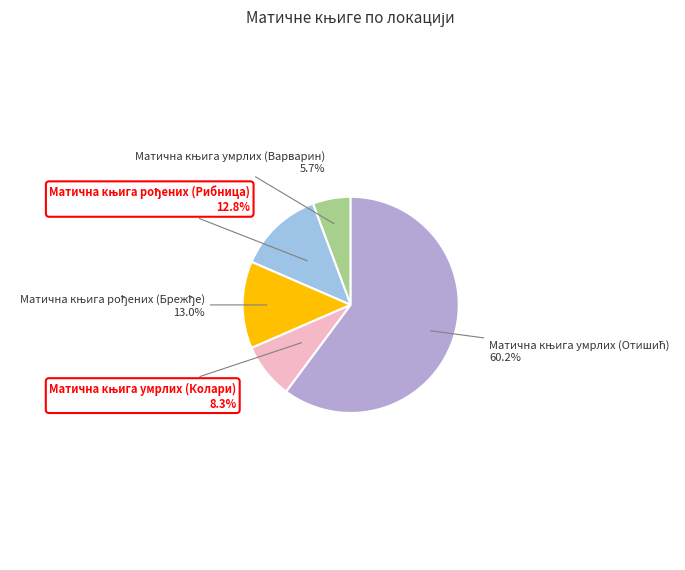

Is there any slice that represents more than half of the pie?

Yes